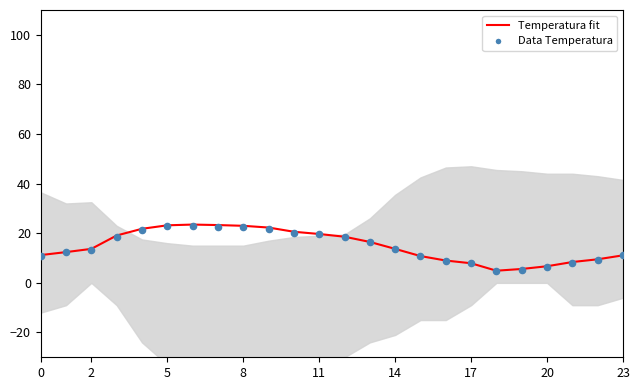

Which series has the largest total across all categories?

Temperatura fit